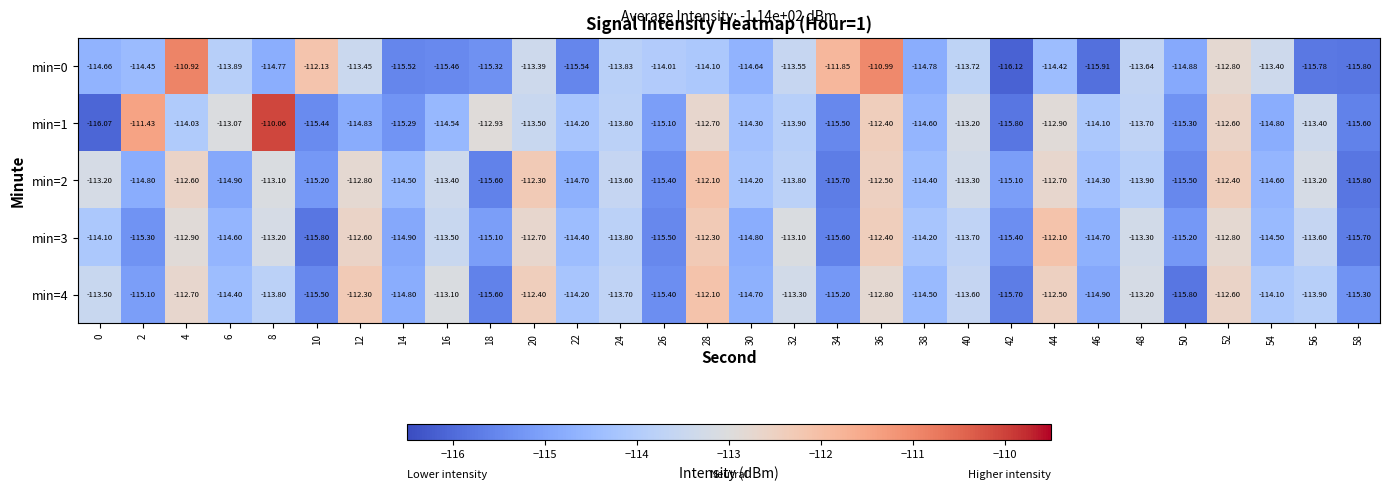

Is the value of min=1 at 2 greater than the value of min=4 at 48?

Yes